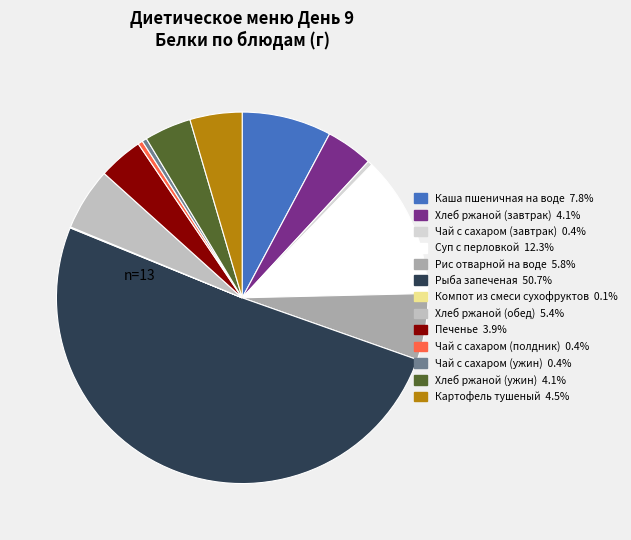

Which category accounts for the majority?

Рыба запеченая